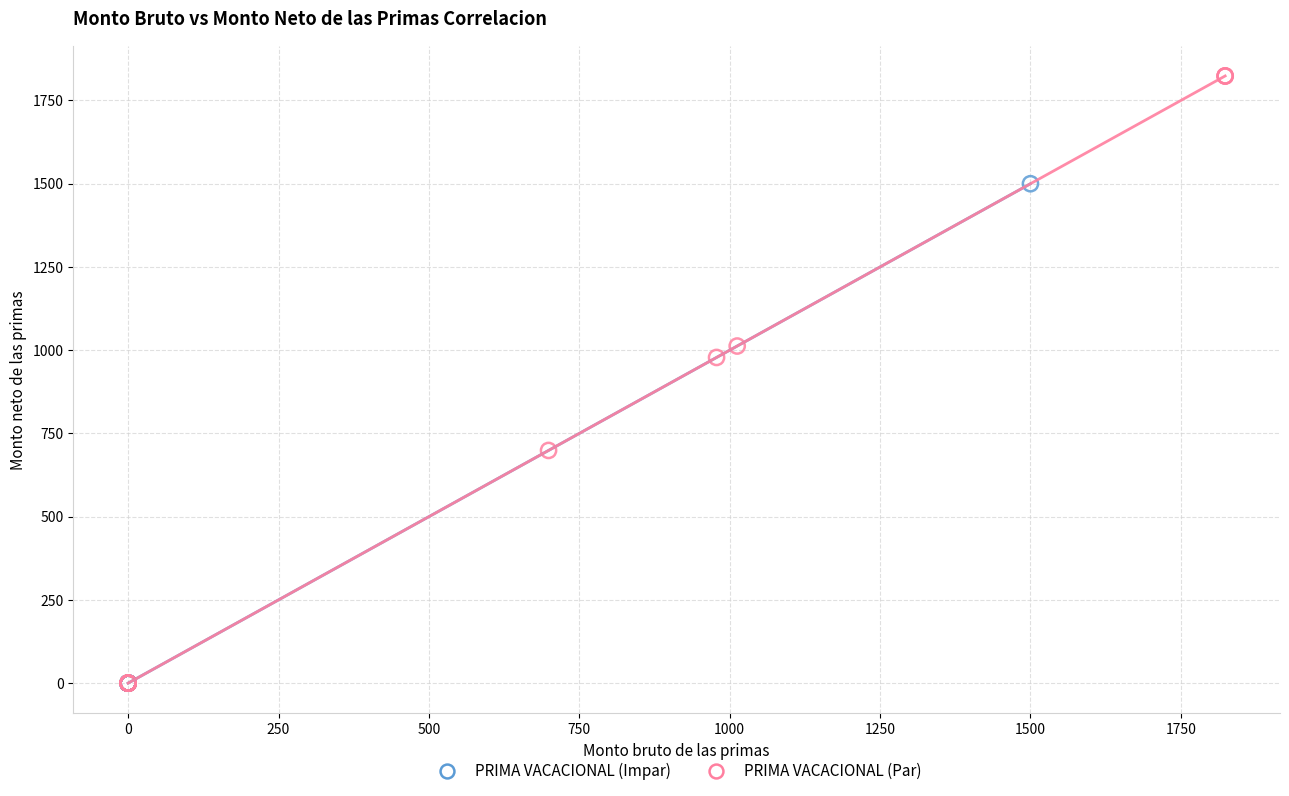

Which series has the widest spread of Y values?

PRIMA VACACIONAL (Par)